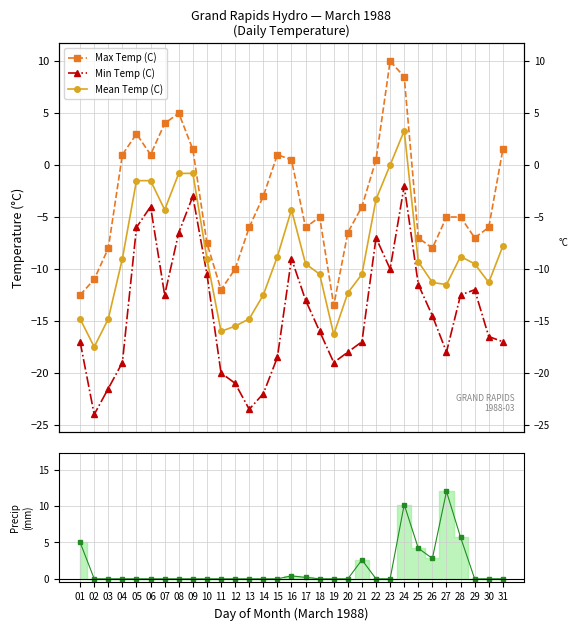

At how many categories does at least one series exceed -3?

31